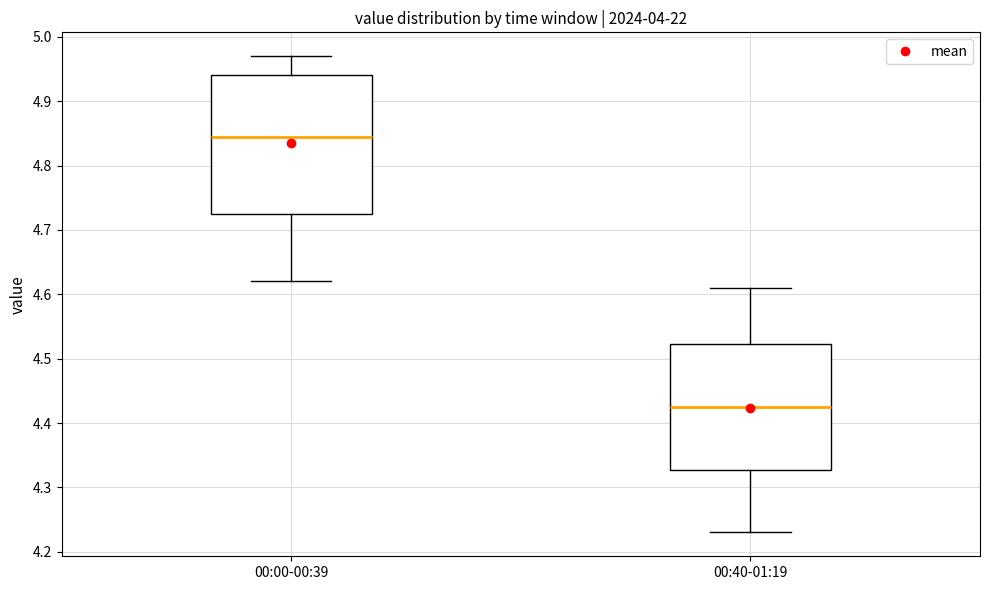

Comparing the boxes themselves (not the whiskers), which one is the tallest?

00:00-00:39